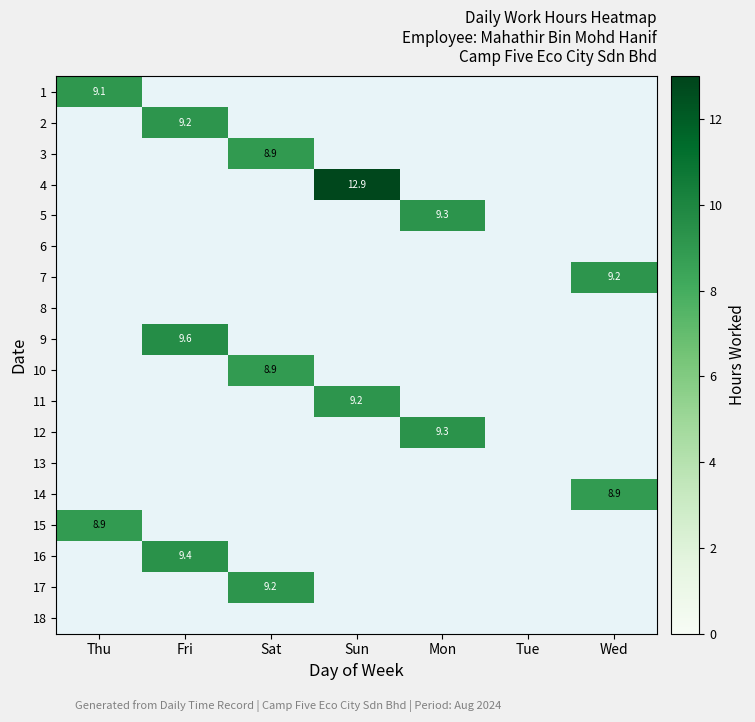

At how many categories does at least one series exceed 11?

1